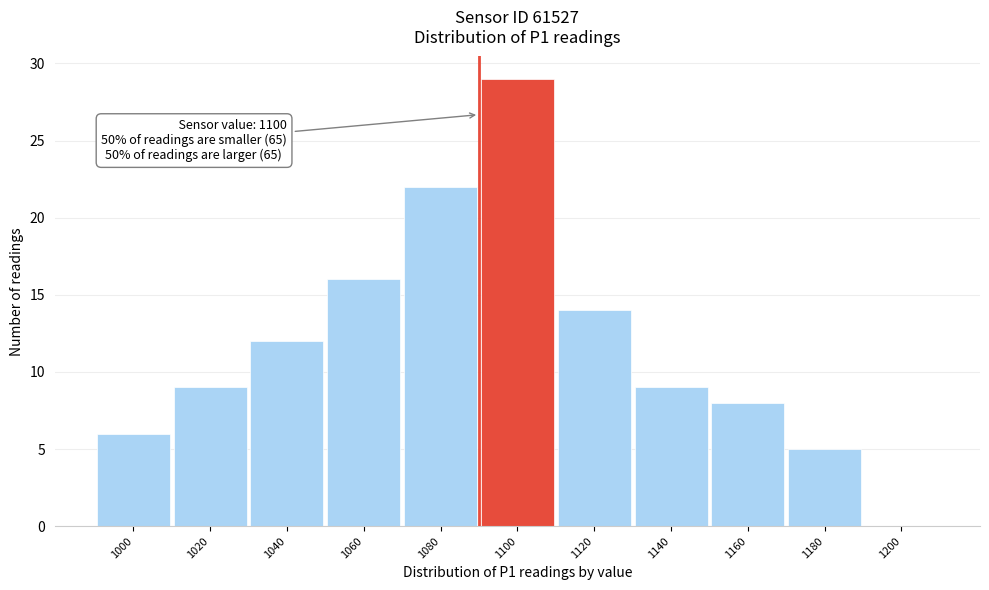

Reading left to right, what are all the values shown in this chart?

1000=6	1020=9	1040=12	1060=16	1080=22	1100=29	1120=14	1140=9	1160=8	1180=5	1200=0